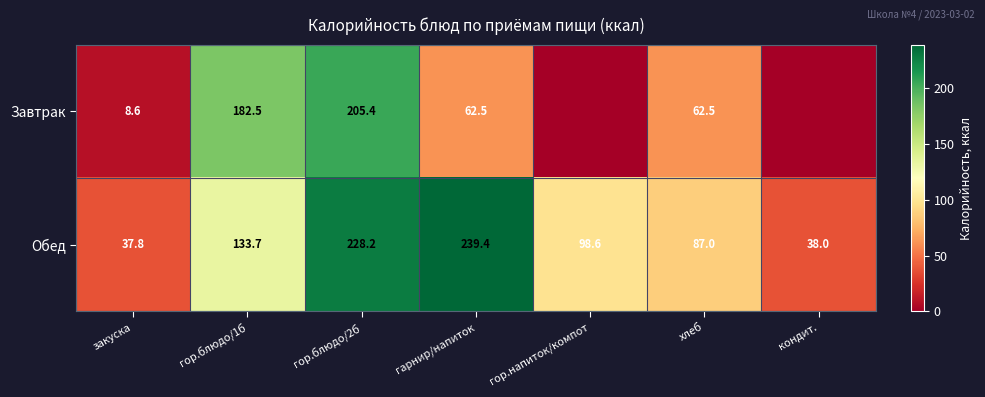

What is the spread (max minus min) of values at закуска?

29.2